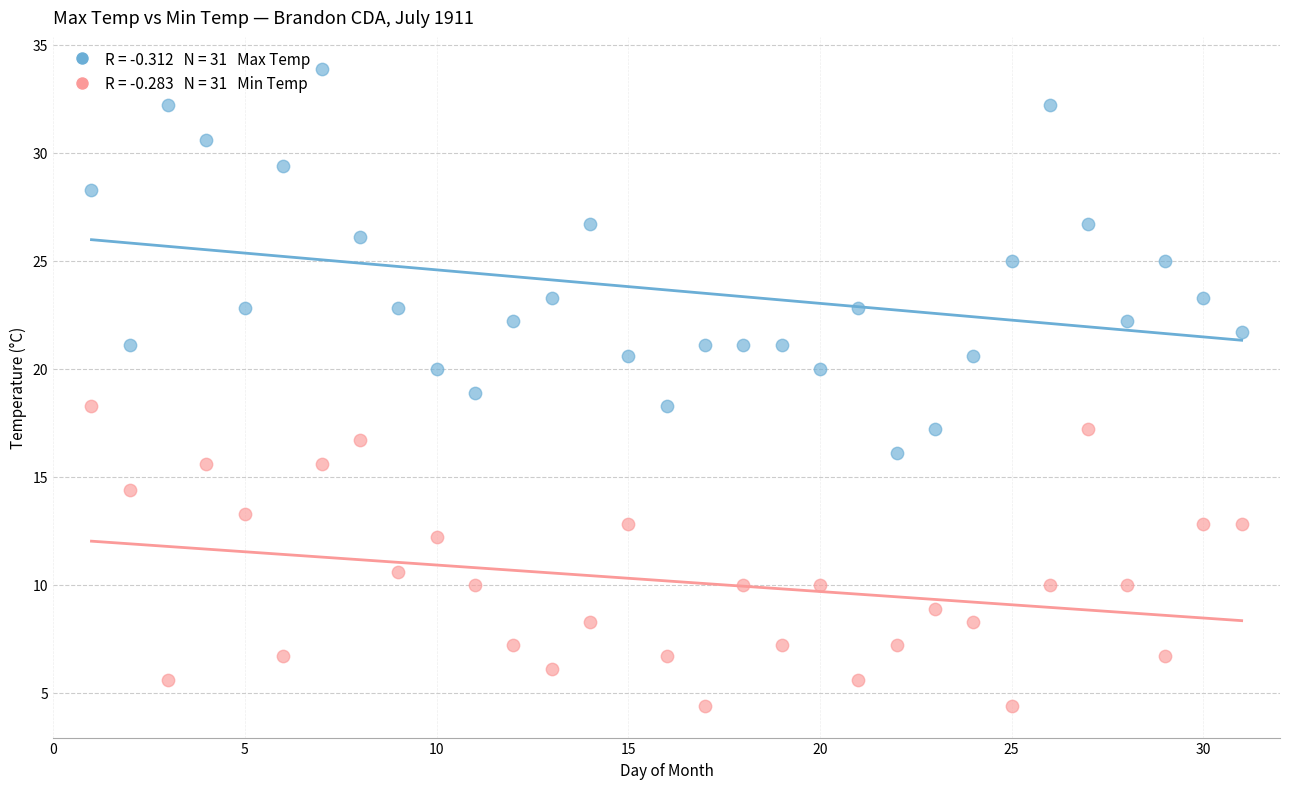

Across all data points, what is the range of X values (max minus min)?

30.0